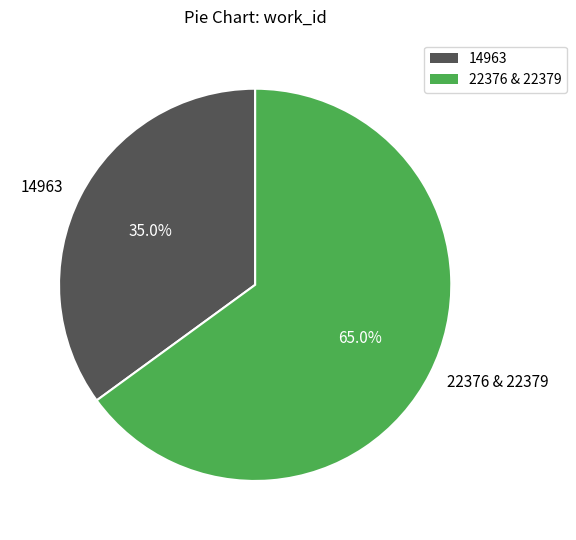

The 14963 slice represents 49% of the pie. True or false?

False